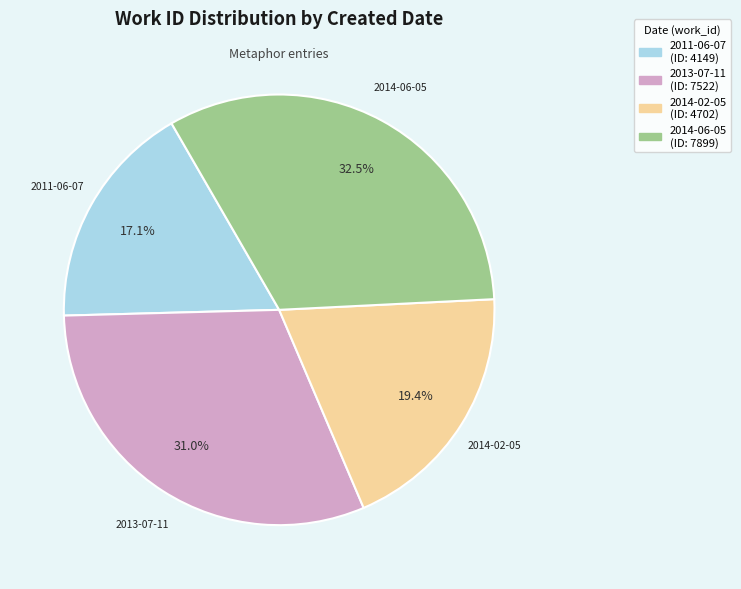

Does any single category account for the majority?

No